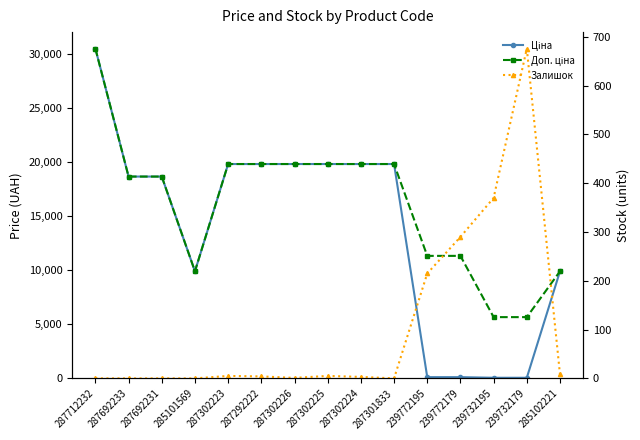

Is it true that Ціна equals 11916.7 at 287302223?

False